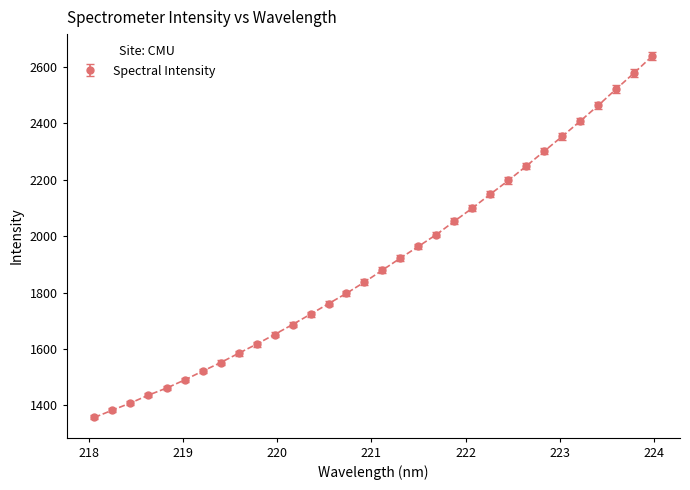

What is the maximum value shown in the chart?

2638.6